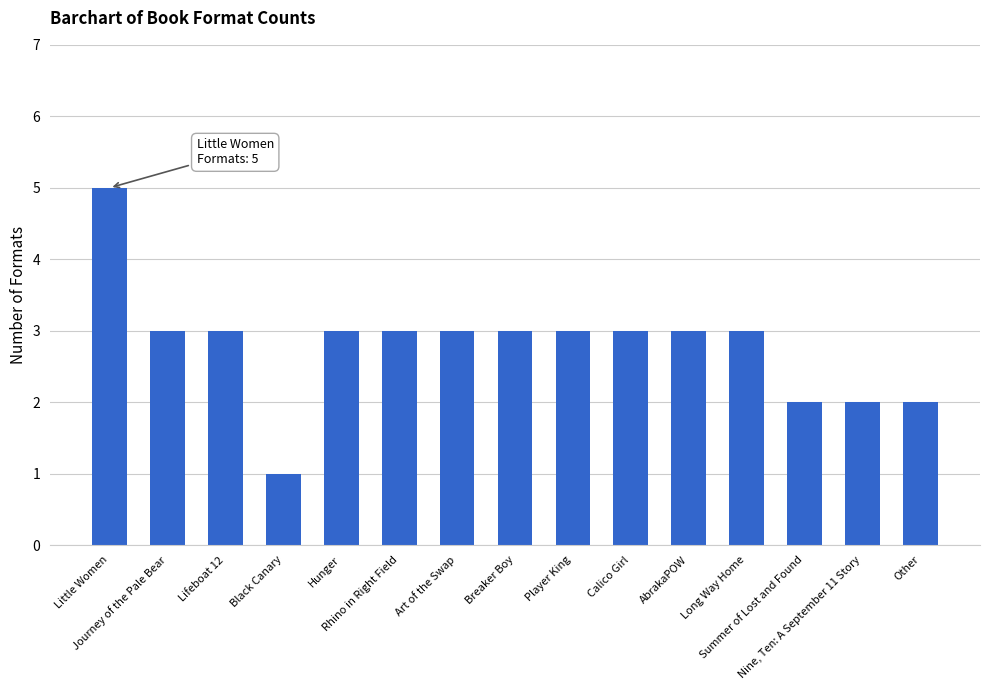

How many bars are there in total?

15